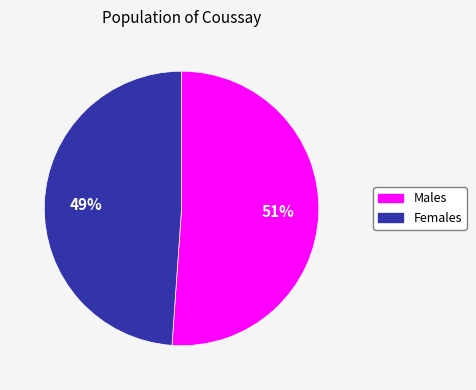

How many slices are in this pie chart?

2